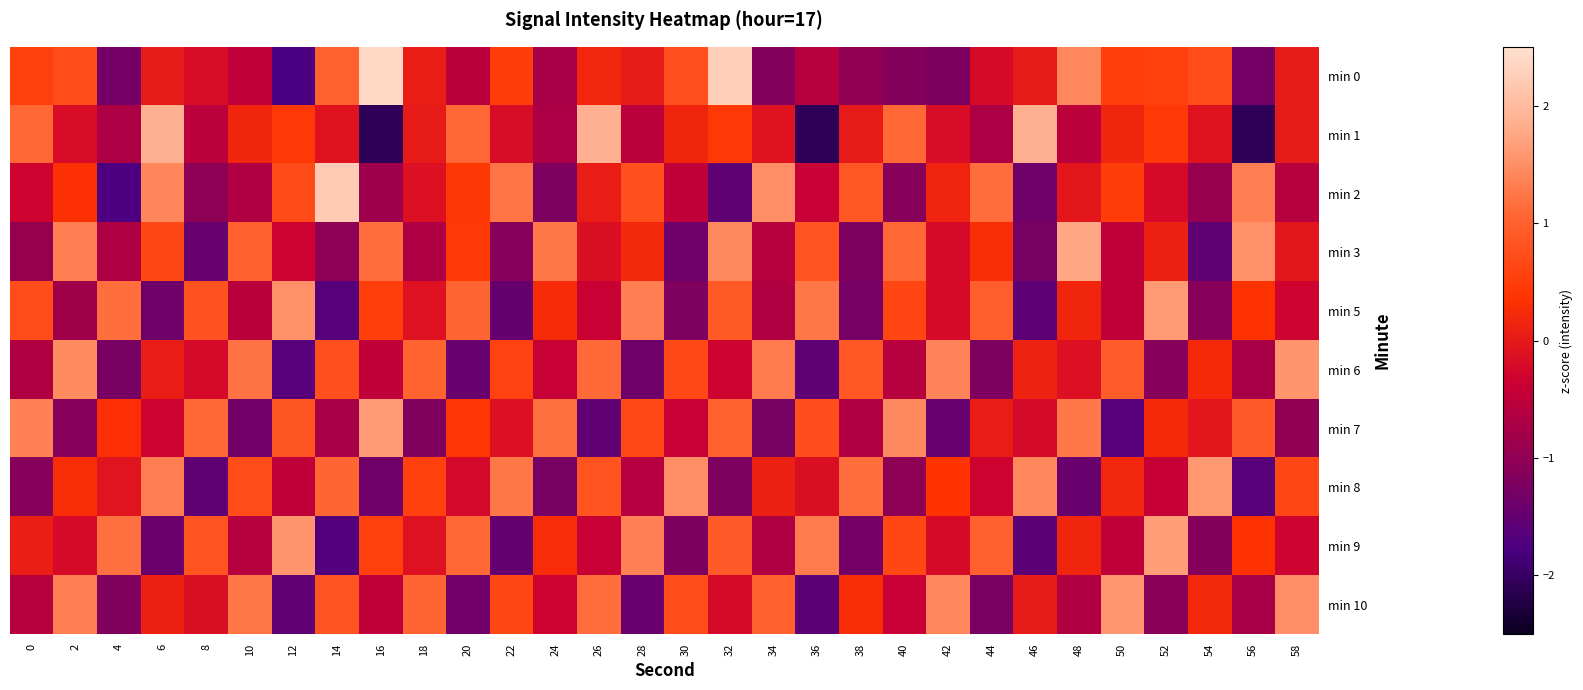

What is the smallest value displayed?

-2.1